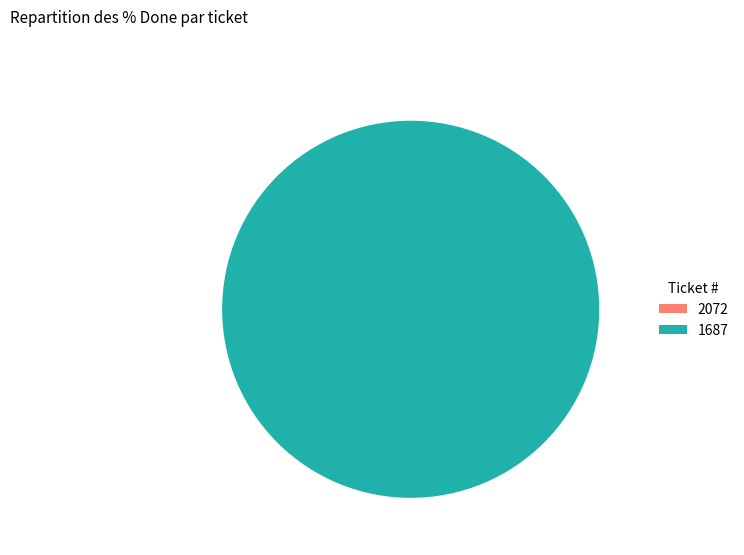

What is the total percentage of 1687 and 2072?

100.0%